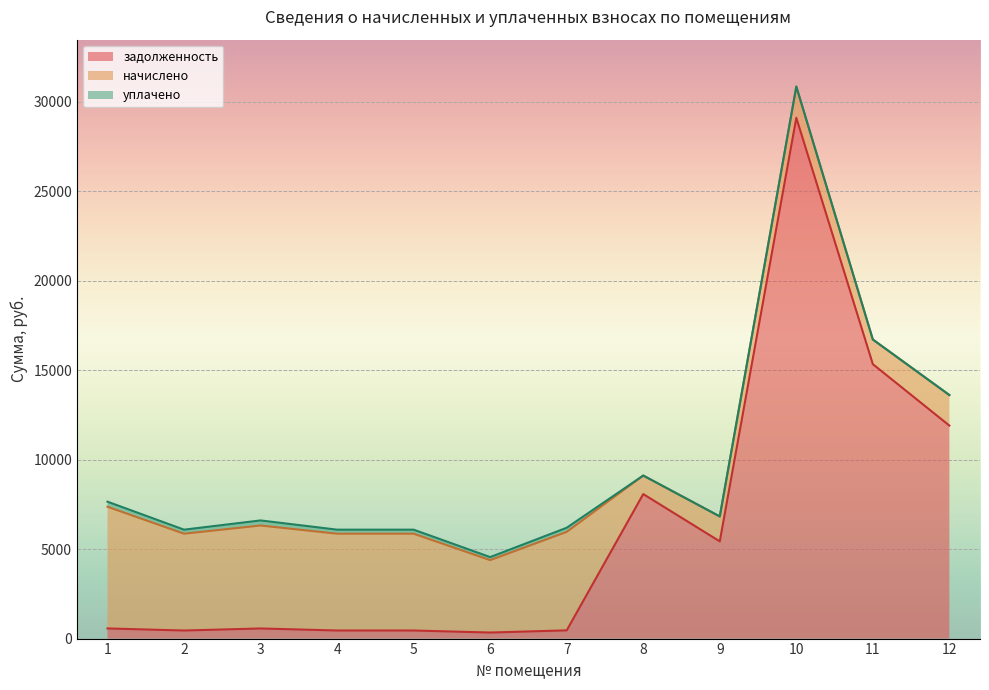

Where does the начислено series first go above 5412?

1